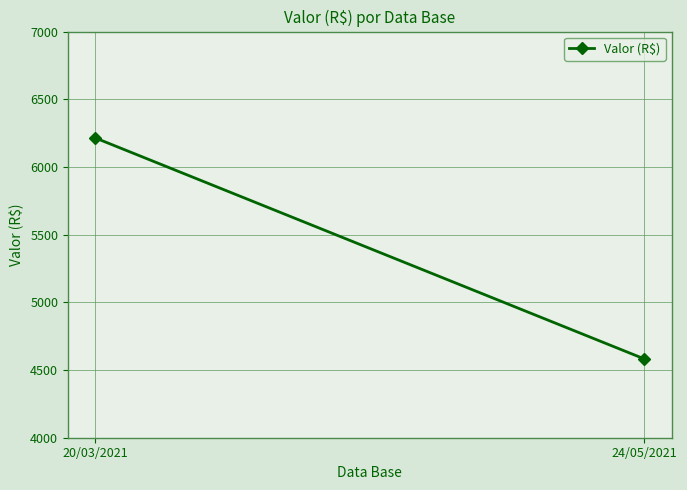

What is the label of the 1st point from the left?

20/03/2021